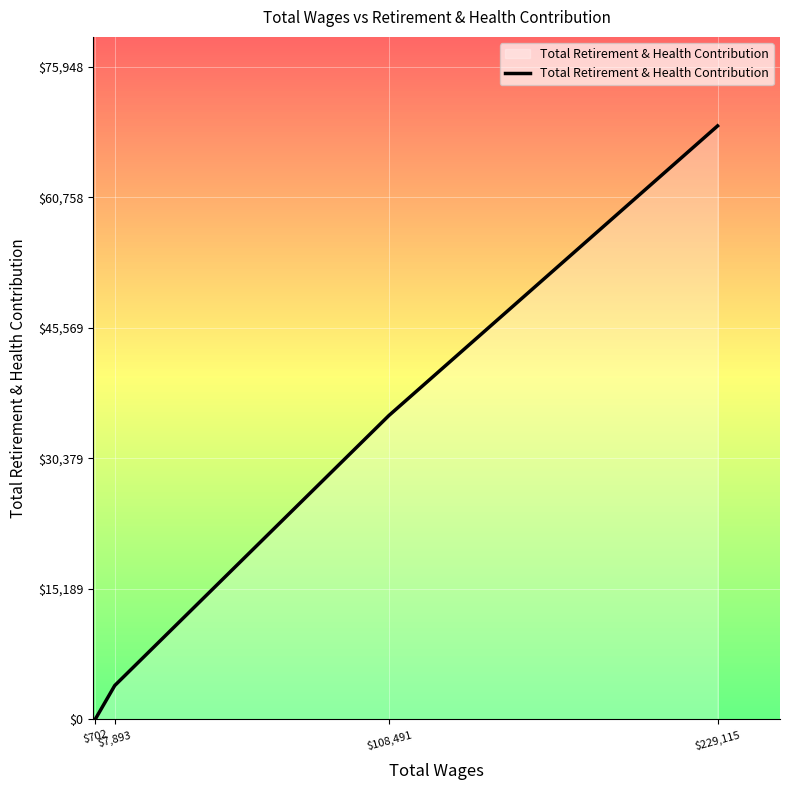

The chart shows a value of 110811 at $229,115. True or false?

False